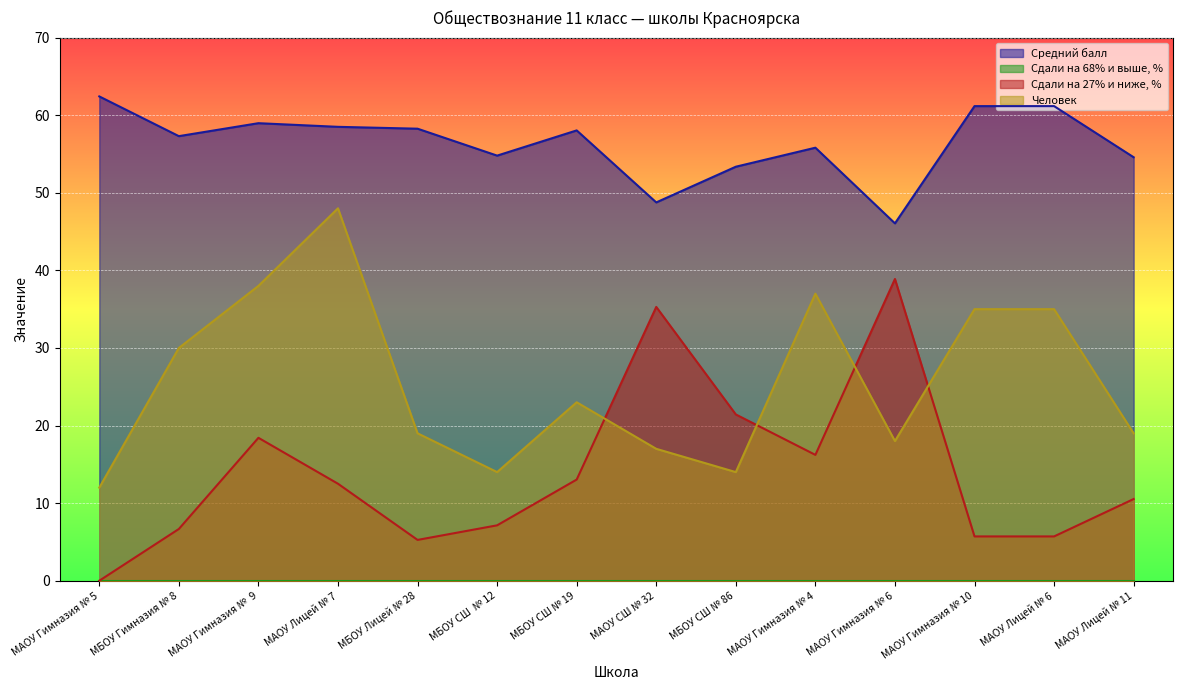

What is the difference between the Сдали на 27% и ниже, % values at МАОУ Лицей № 11 and МАОУ СШ № 32?

24.8